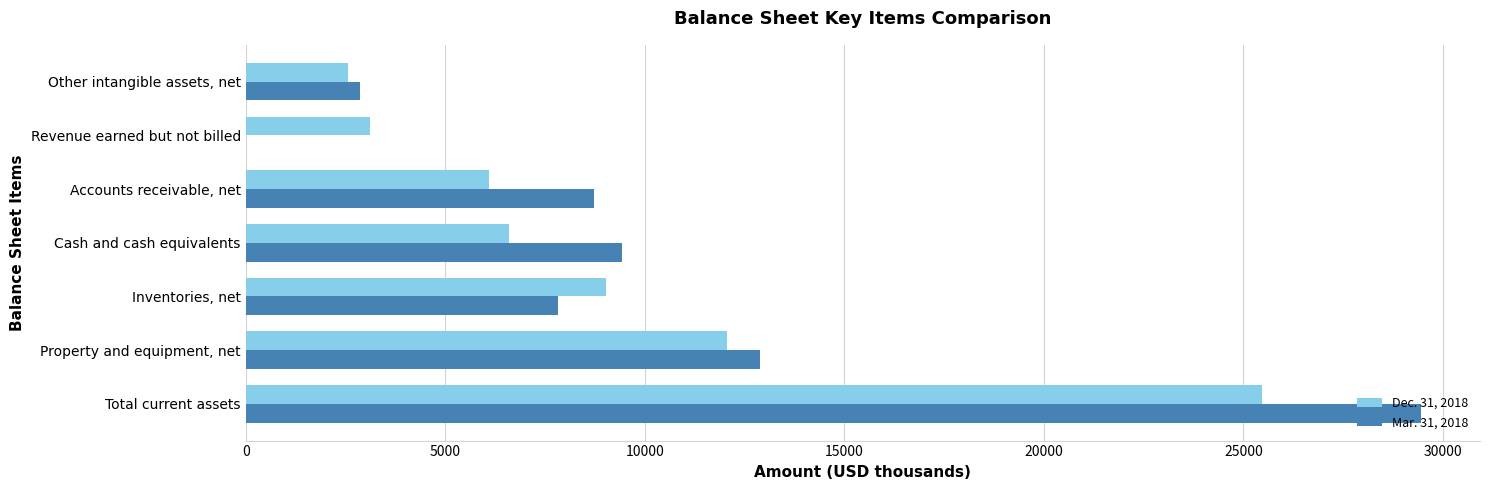

What is the greatest value displayed?

29453